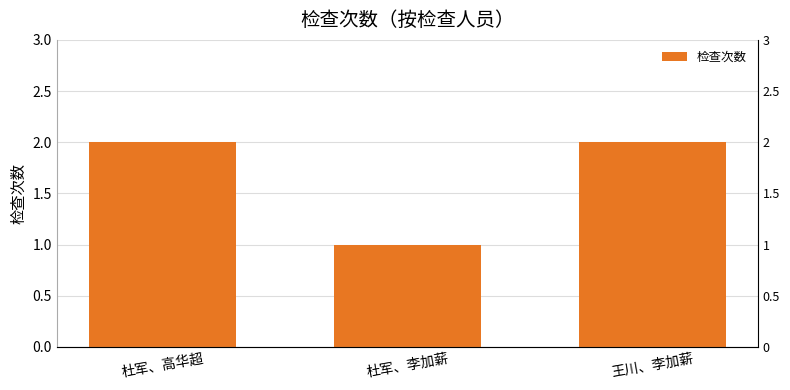

What is the change in value from 杜军、高华超 to 杜军、李加薪?

-1